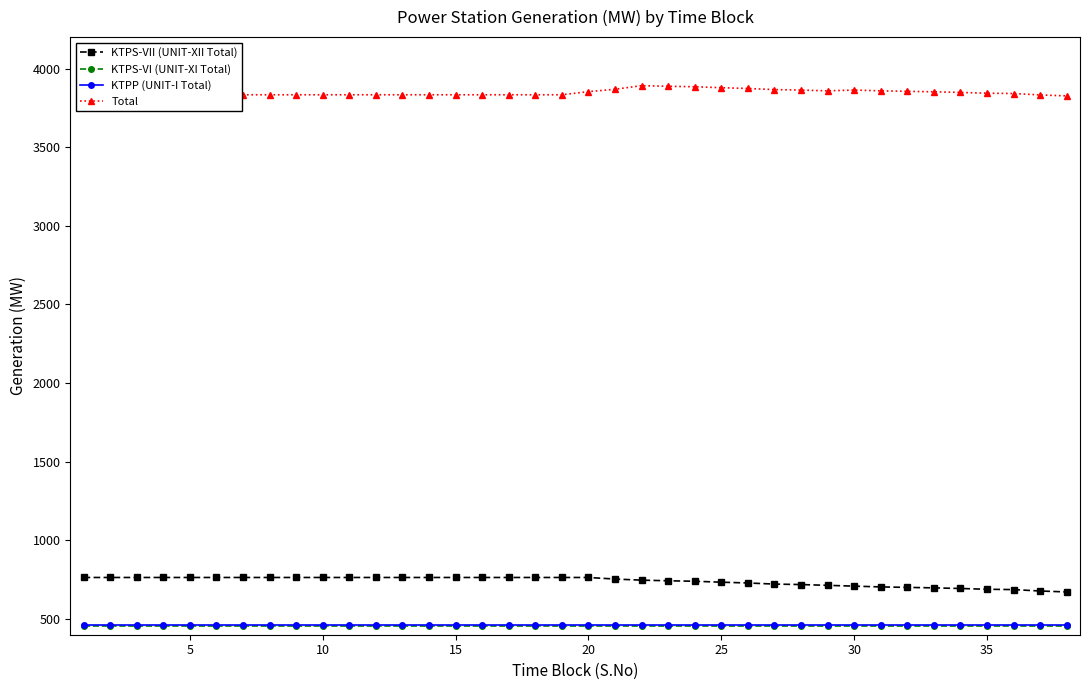

True or false: KTPS-VII (UNIT-XII Total) and KTPP (UNIT-I Total) intersect in this chart.

False